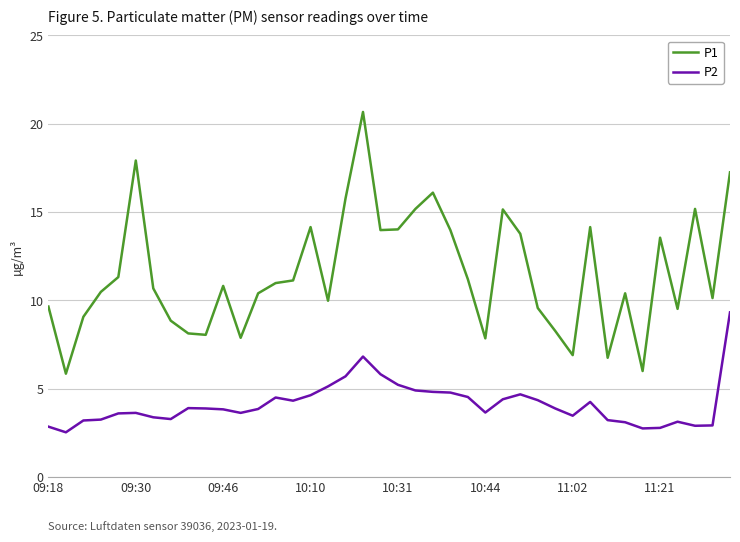

True or false: P2 and P1 cross at least once.

False